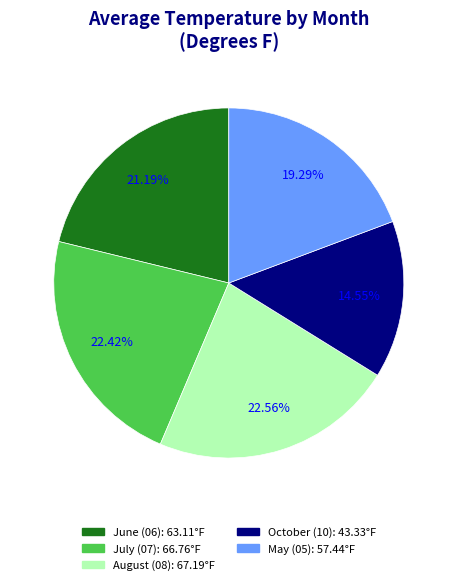

Is there a majority slice in this chart?

No